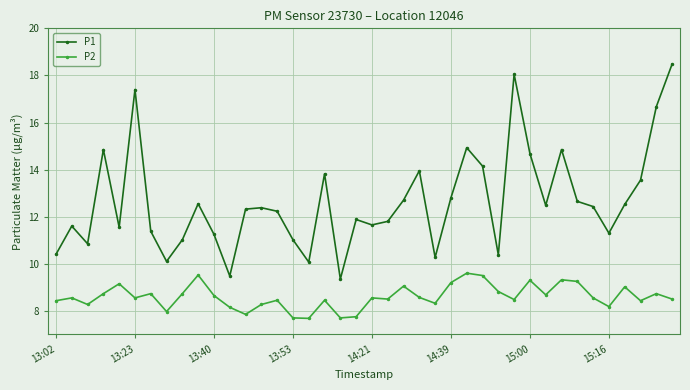

What is the average value of the P1 series?

12.6